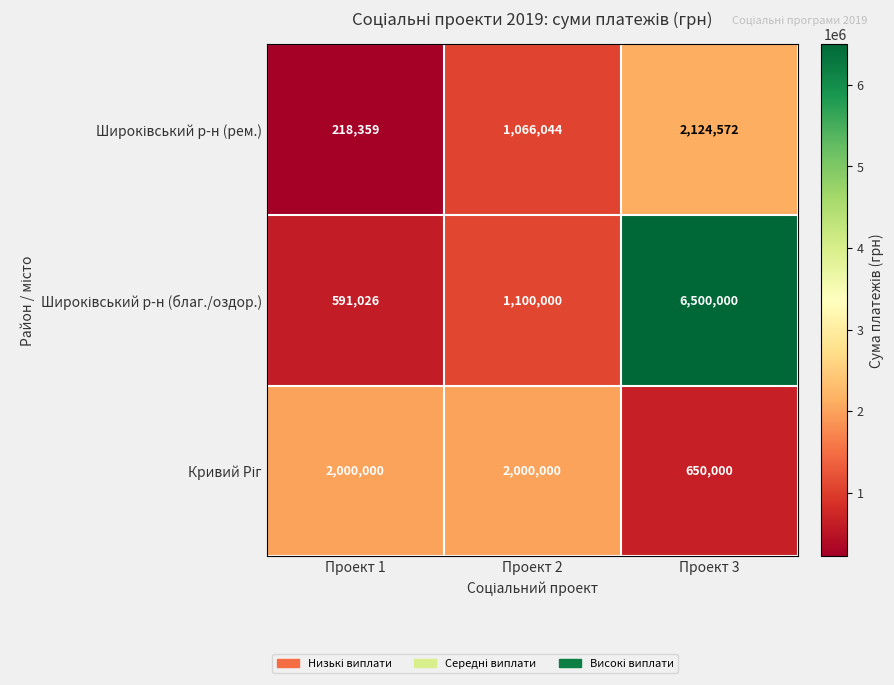

What is the total value across all series at Проект 2?

4166044